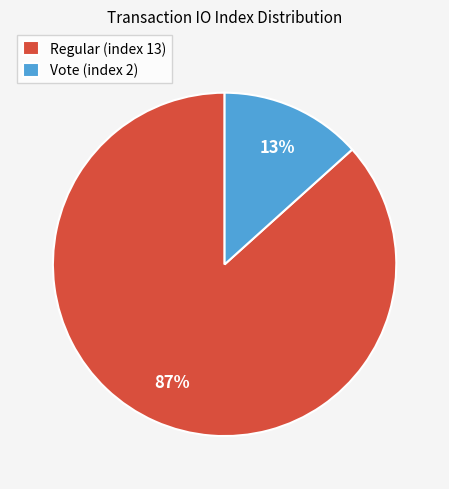

Combined, do Vote (index 2) and Regular (index 13) account for over 50%?

Yes